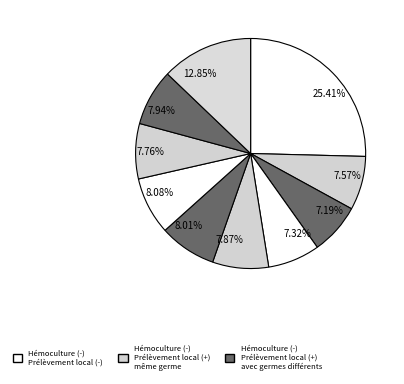

Which has a higher value, 7.19% or 8.01%?

8.01%